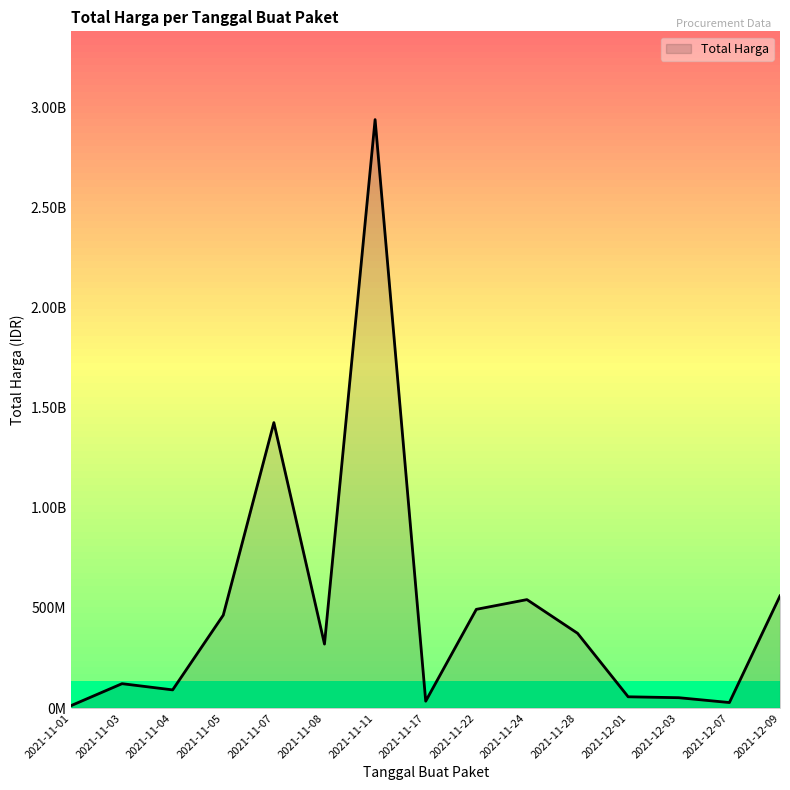

Is this an area chart (filled region under the line)?

Yes